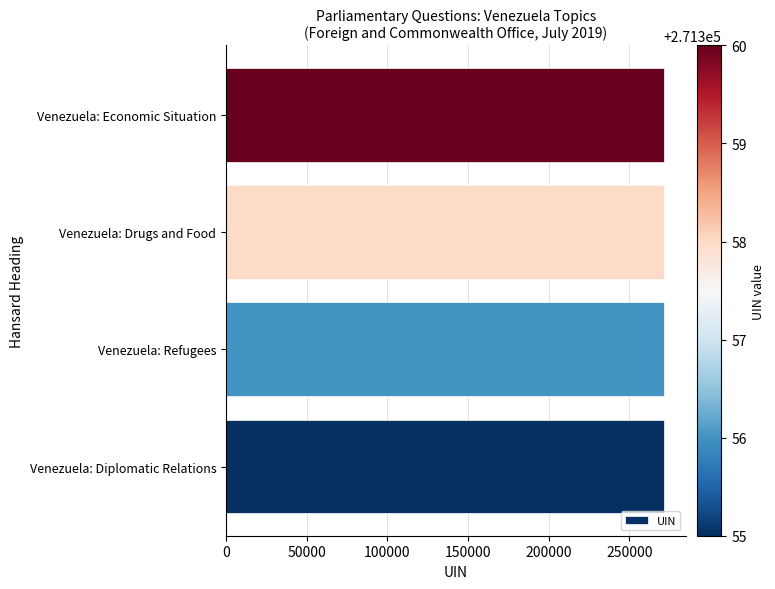

Approximately how many times larger is the value at Venezuela: Diplomatic Relations compared to Venezuela: Refugees?

1.0